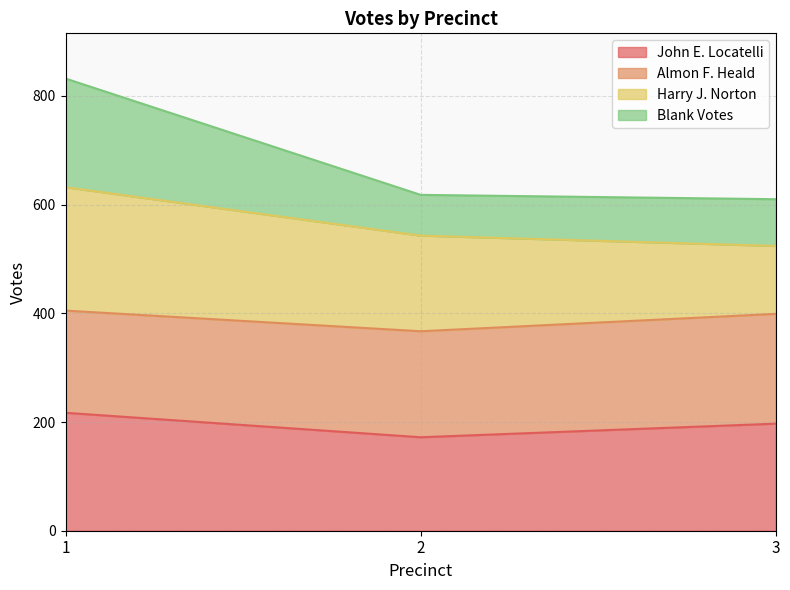

How many John E. Locatelli values are between 172 and 217?

3